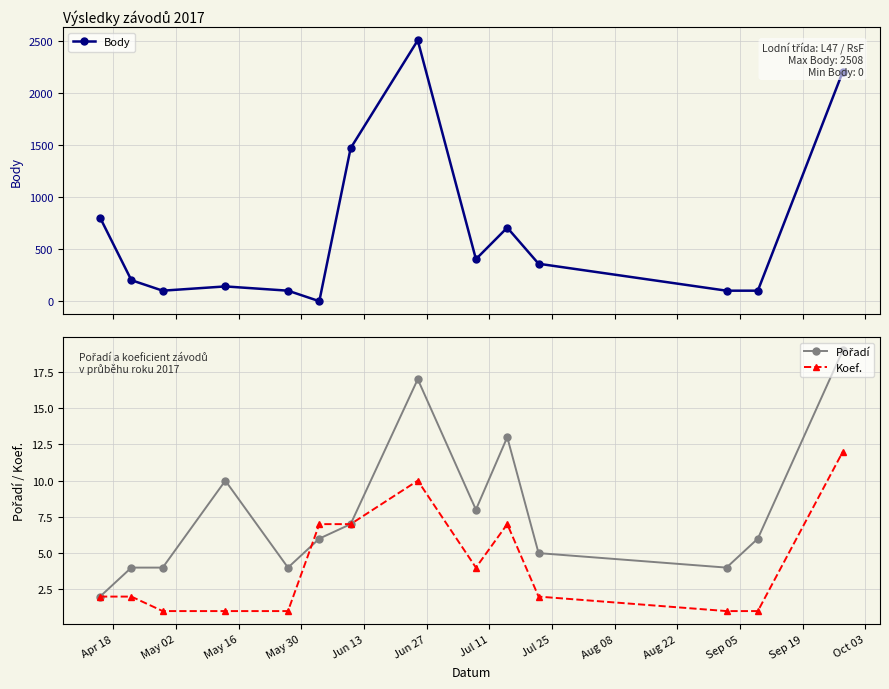

Which series has the widest spread of values?

Body